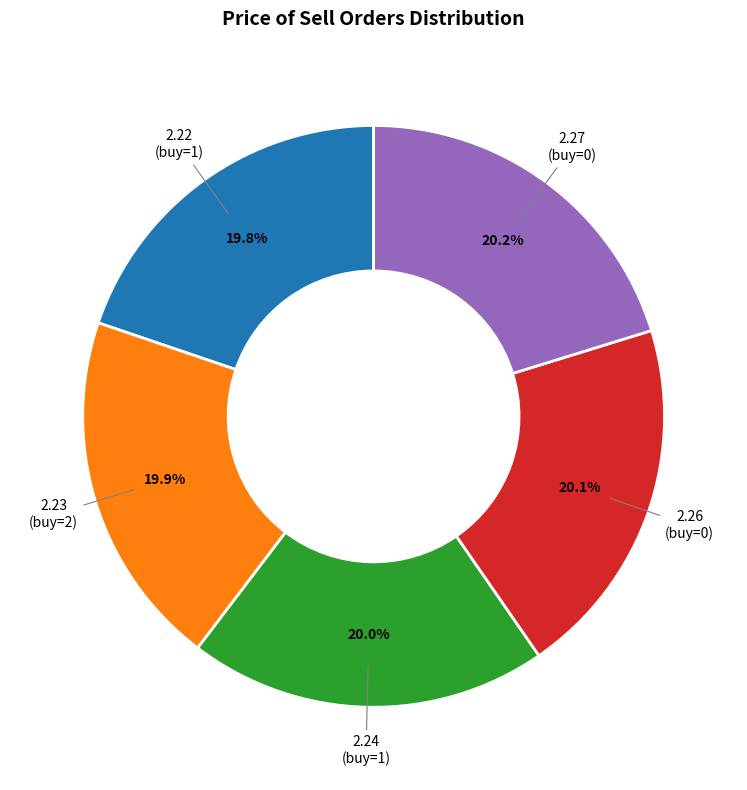

Does any single category account for the majority?

No